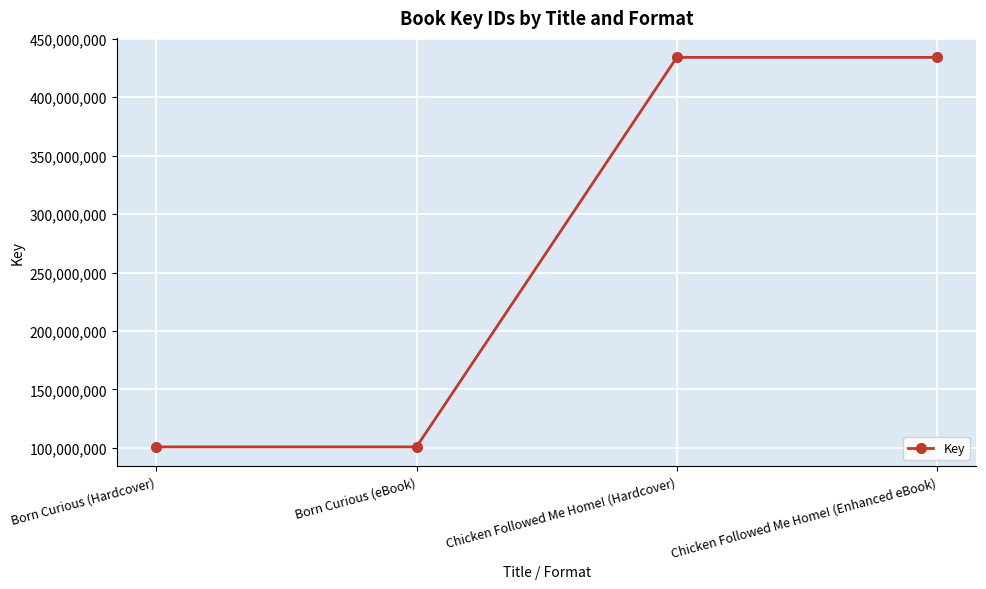

True or false: the data shows 434166363 at Chicken Followed Me Home! (Hardcover).

True